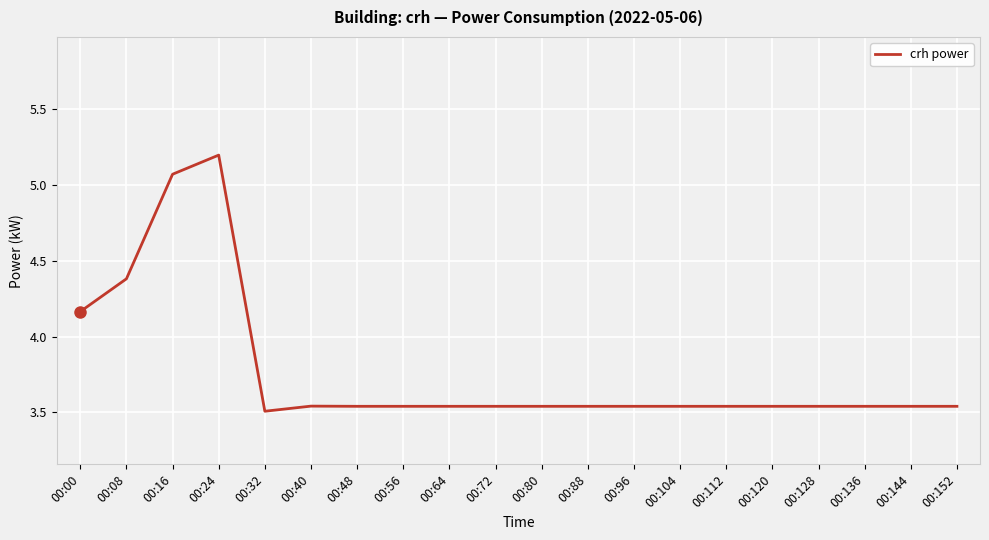

At which category does the chart reach its peak across all series?

00:24